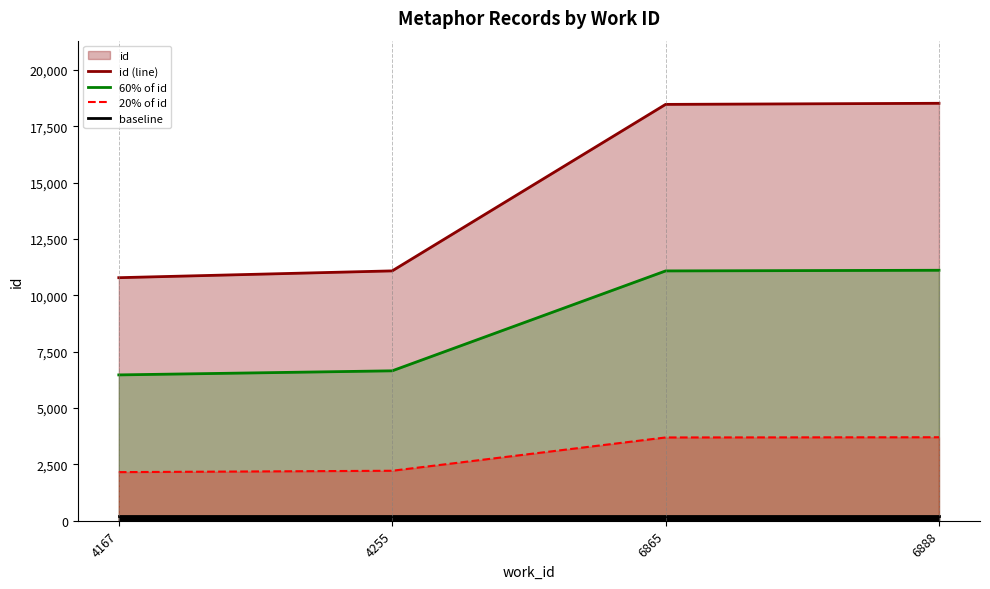

How many lines are shown in the chart?

4